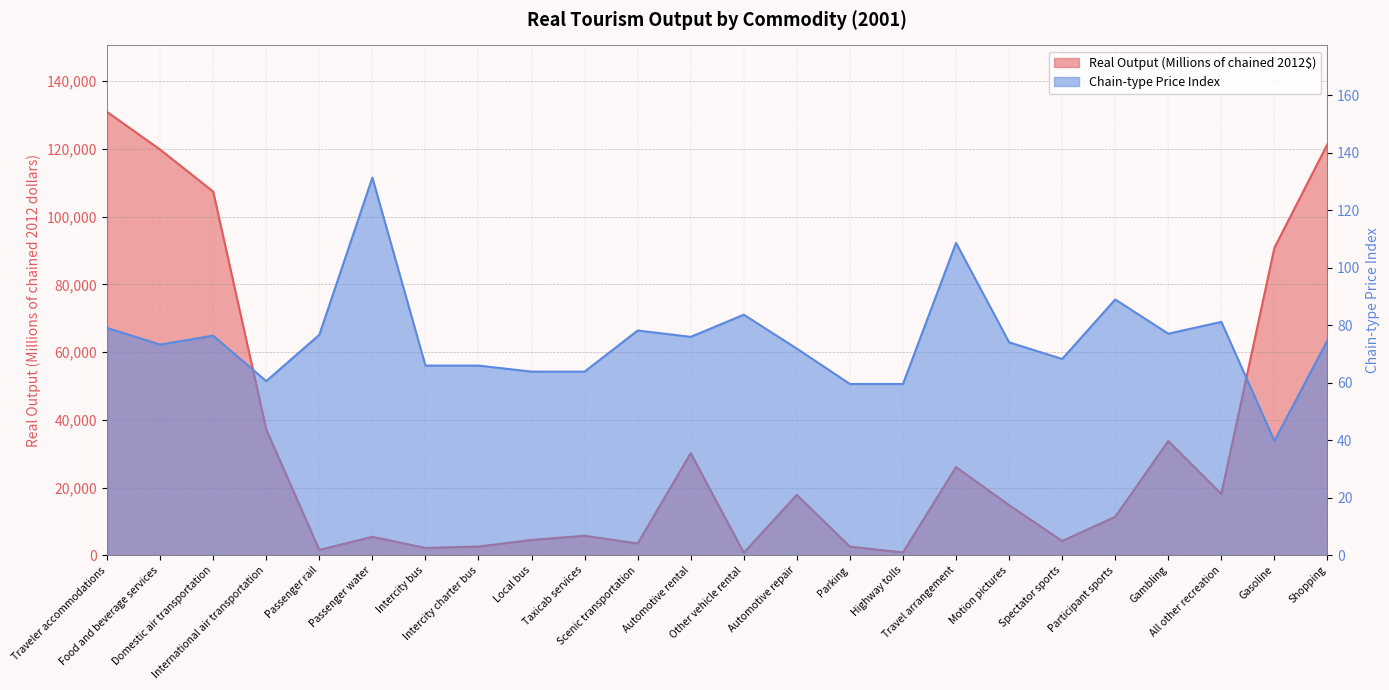

List the labels in order of Real Output (Millions of chained 2012$) value, smallest first.

Other vehicle rental, Highway tolls, Passenger rail, Intercity bus, Parking, Intercity charter bus, Scenic transportation, Spectator sports, Local bus, Passenger water, Taxicab services, Participant sports, Motion pictures, Automotive repair, All other recreation, Travel arrangement, Automotive rental, Gambling, International air transportation, Gasoline, Domestic air transportation, Food and beverage services, Shopping, Traveler accommodations